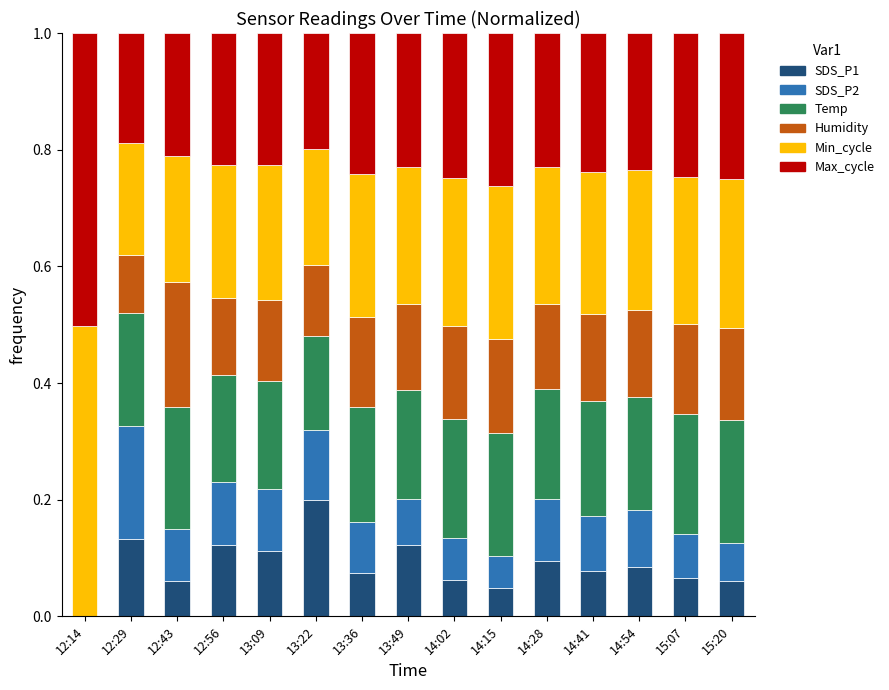

At which label does SDS_P1 reach its peak?

13:22